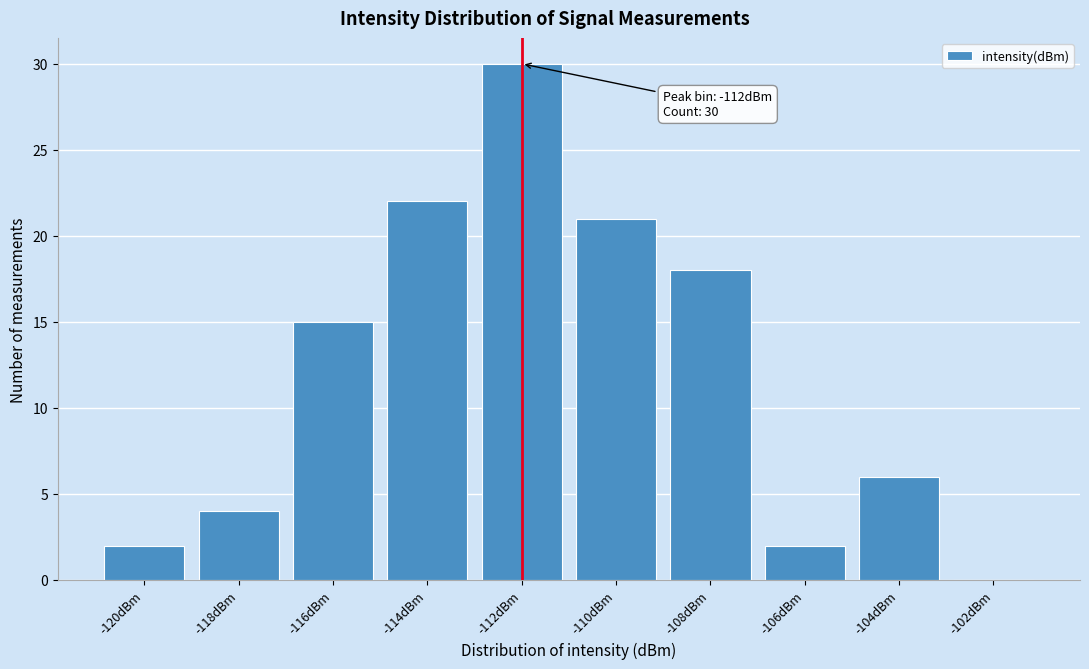

Reading left to right, list all the values displayed in this chart.

-120dBm=2	-118dBm=4	-116dBm=15	-114dBm=22	-112dBm=30	-110dBm=21	-108dBm=18	-106dBm=2	-104dBm=6	-102dBm=0